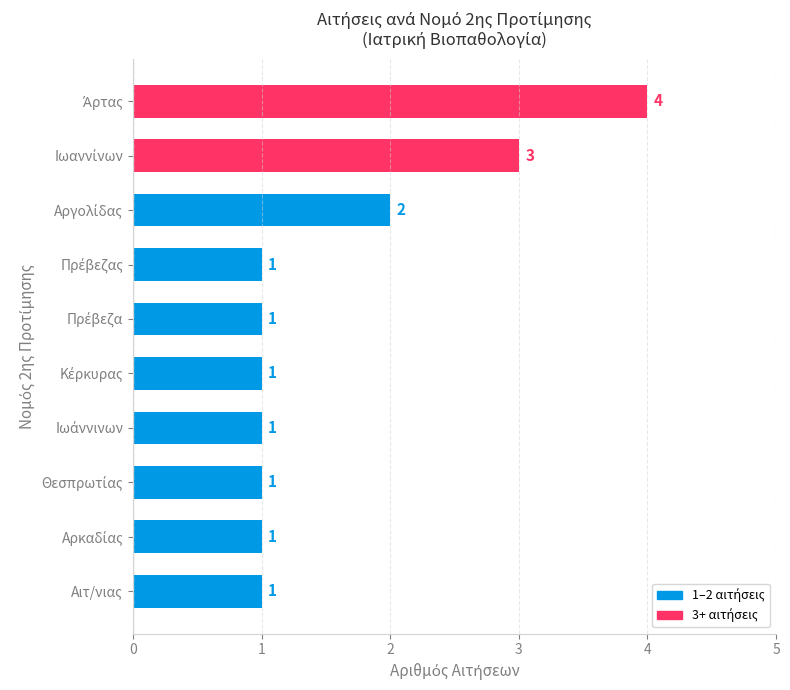

What is the maximum value shown in the chart?

4